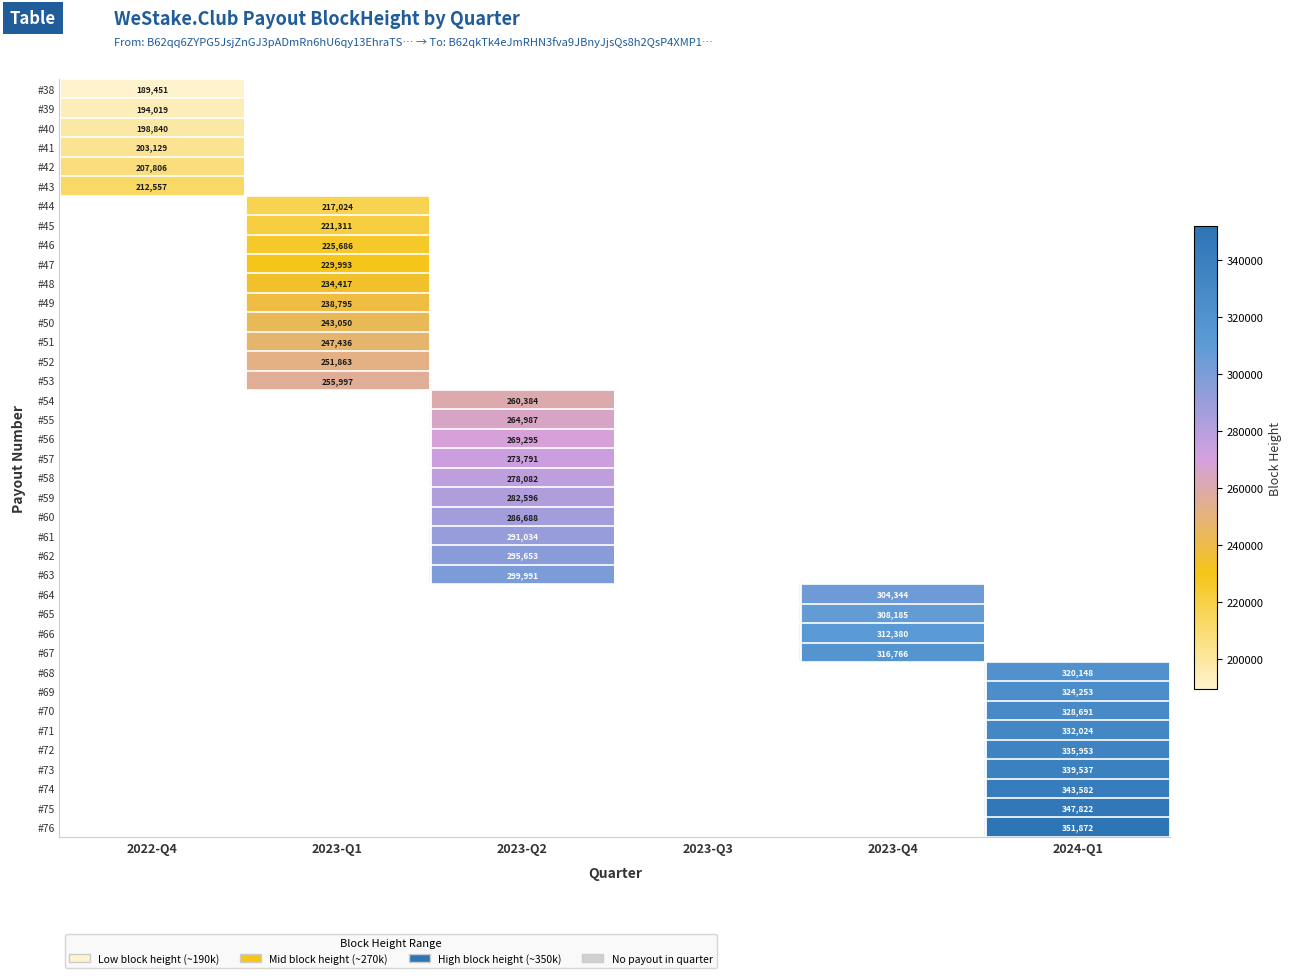

Which series has the widest spread of values?

#76